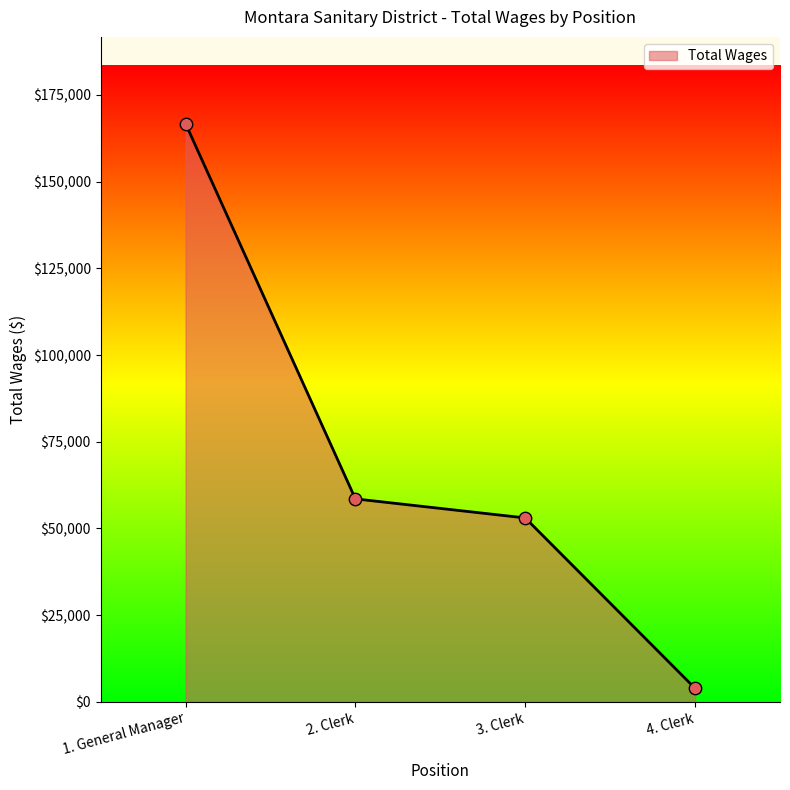

What is the change in value from 2. Clerk to 3. Clerk?

-5492